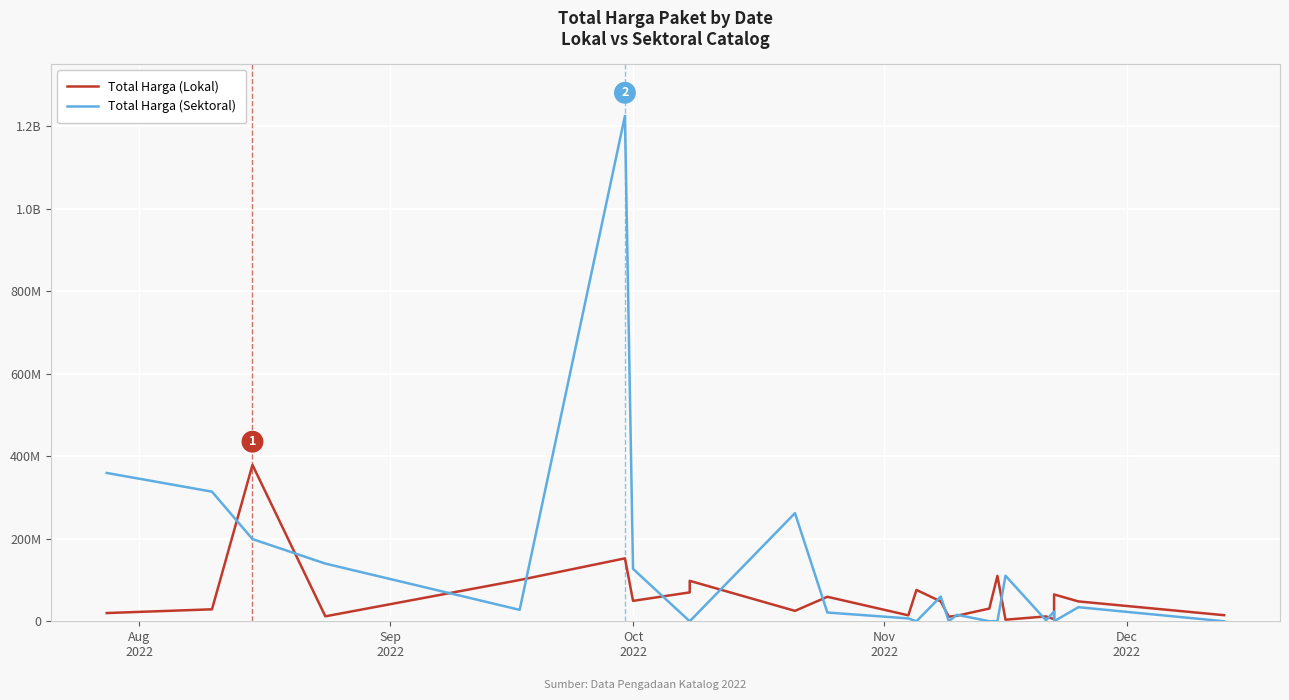

The value of Total Harga (Lokal) at 11 is 3921890. True or false?

False